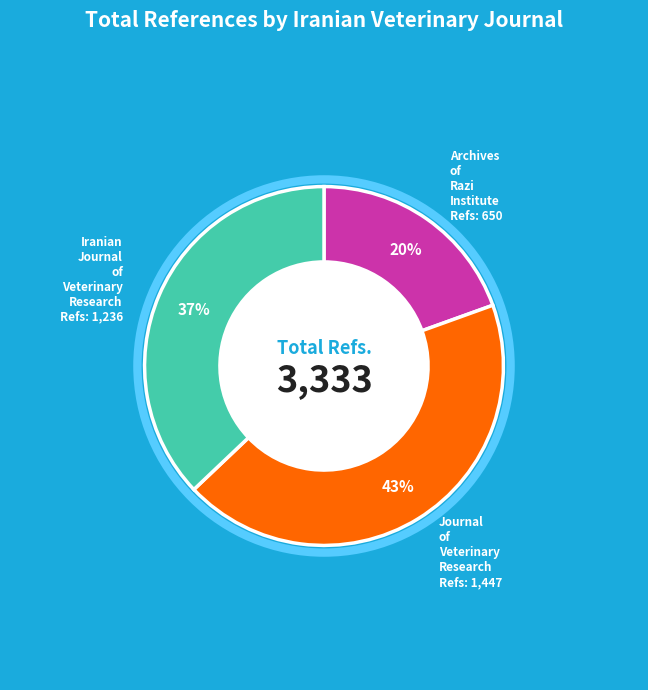

Which has a higher value, Journal of Veterinary Research or Iranian Journal of Veterinary Research?

Journal of Veterinary Research